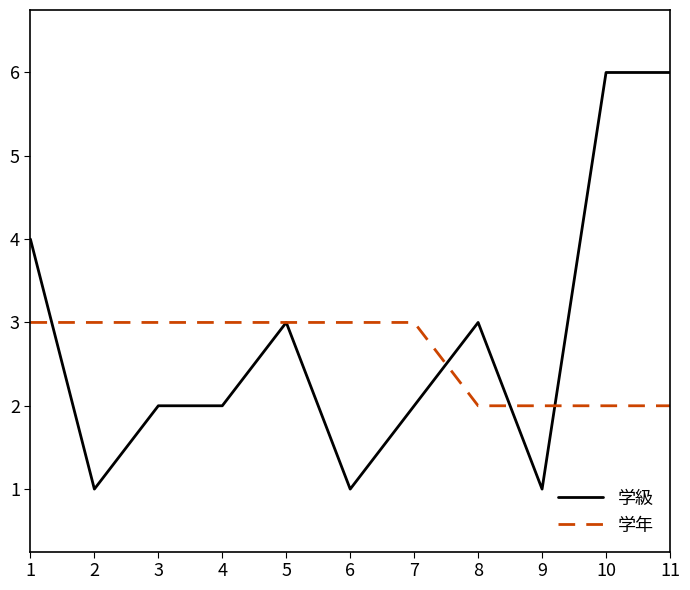

The 学年 series shows 2 at 8. True or false?

True